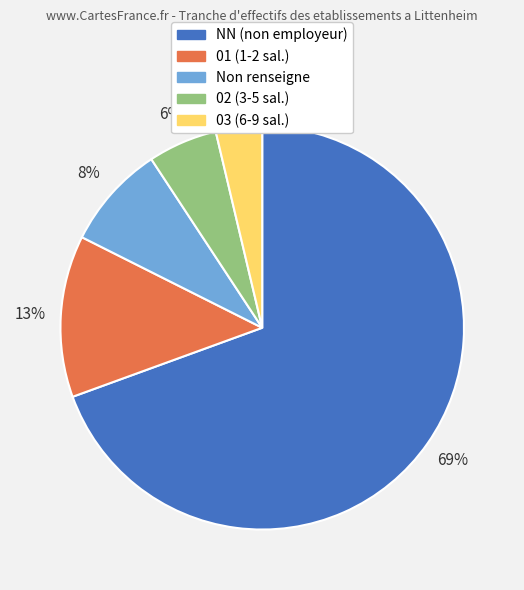

Does any single category account for the majority?

Yes